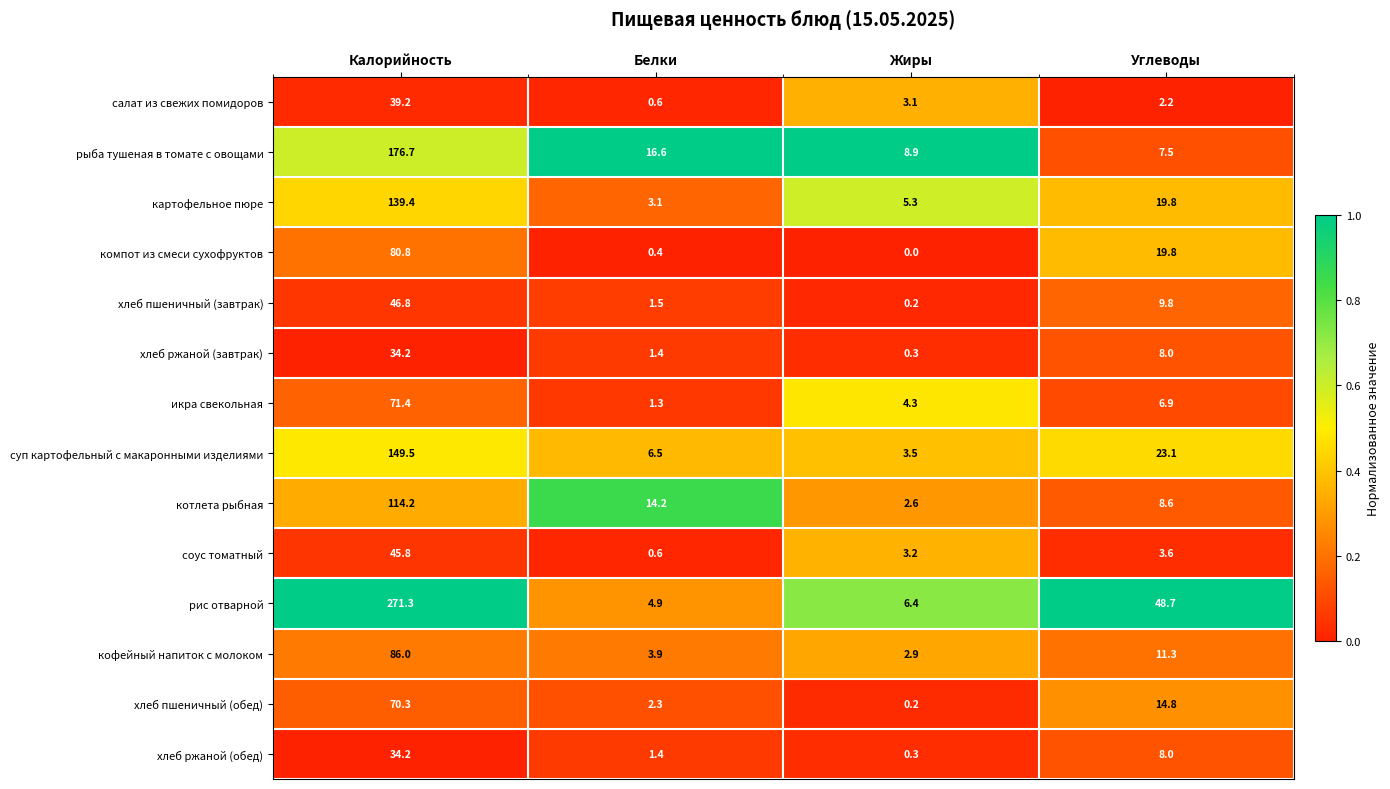

Rank the categories by суп картофельный с макаронными изделиями value from highest to lowest.

Калорийность, Углеводы, Белки, Жиры